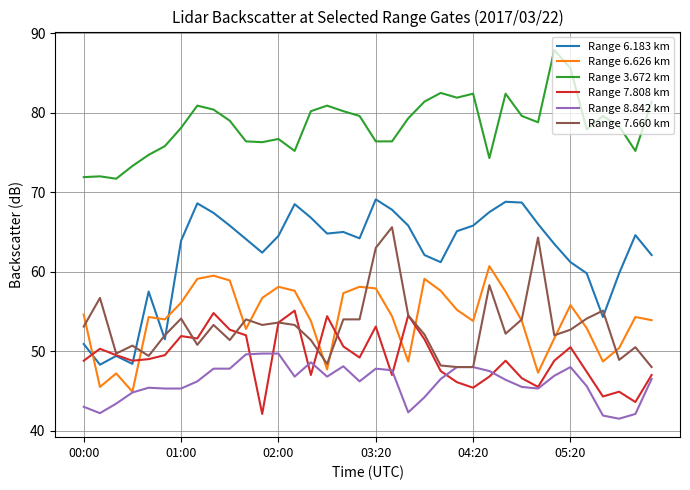

What is the maximum value for Range 6.183 km?

69.1